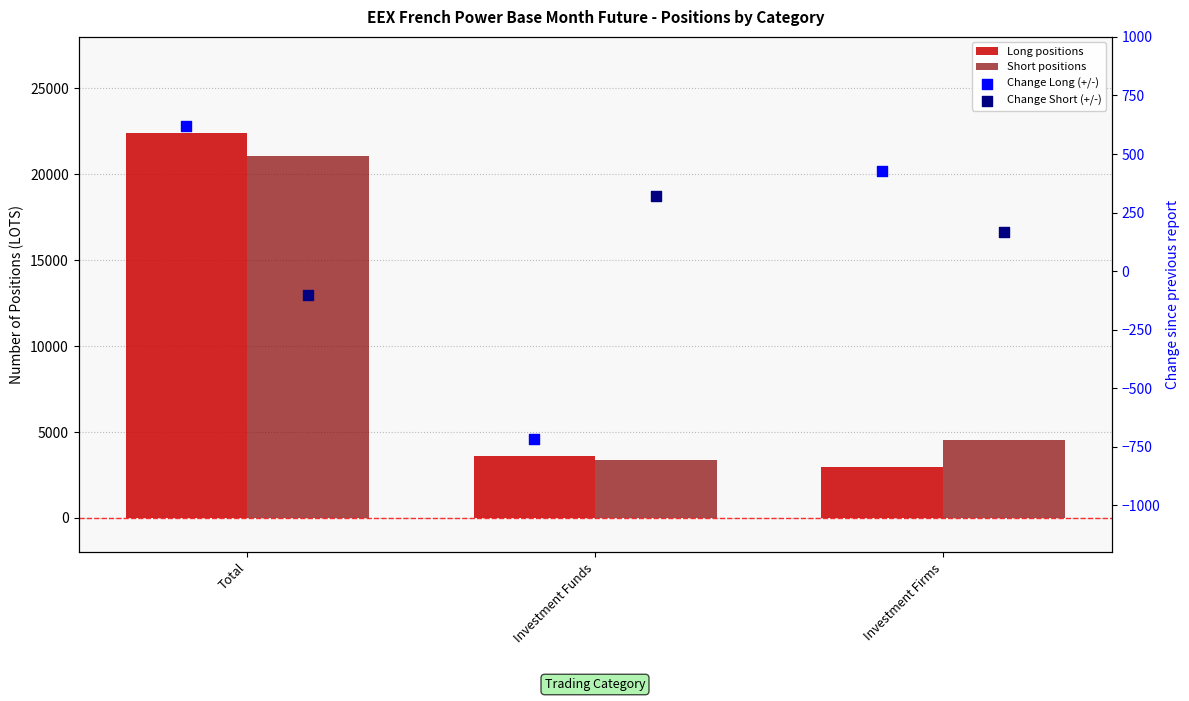

What are all the series names shown in the legend?

Long positions, Short positions, Change Long (+/-), Change Short (+/-)